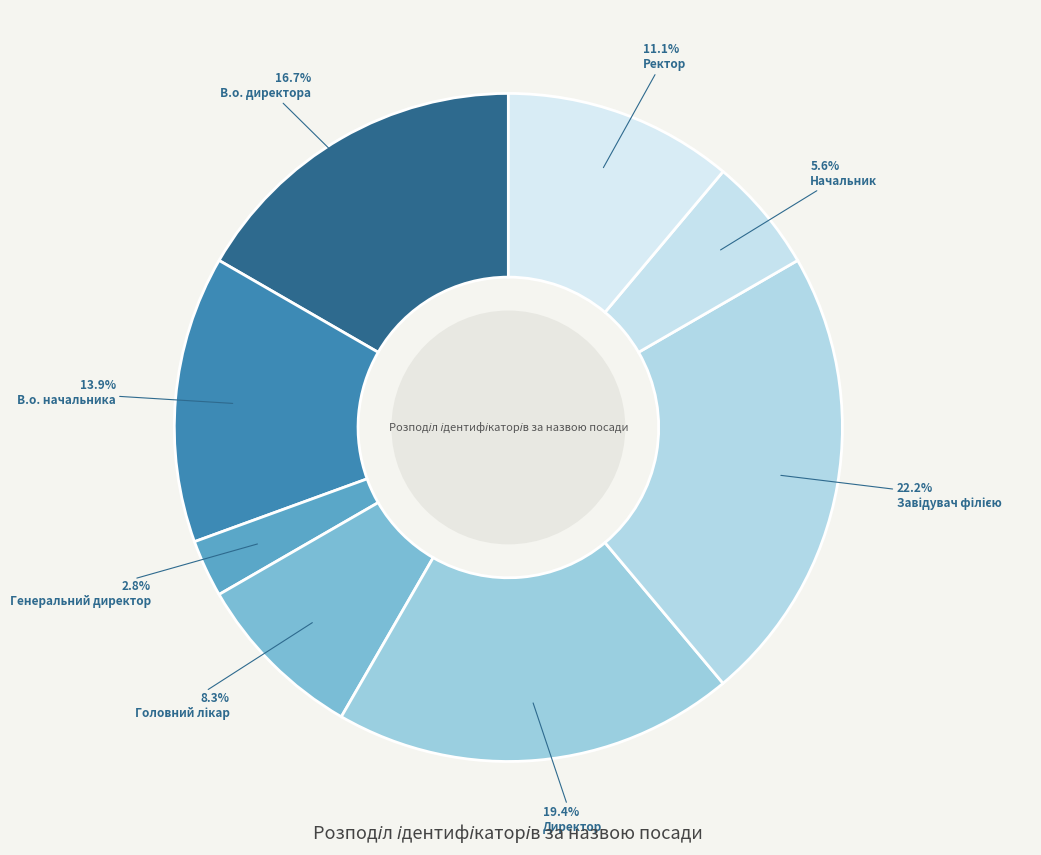

Rank the categories by value from highest to lowest.

Завідувач філією, Директор, В.о. директора, В.о. начальника, Ректор, Головний лікар, Начальник, Генеральний директор